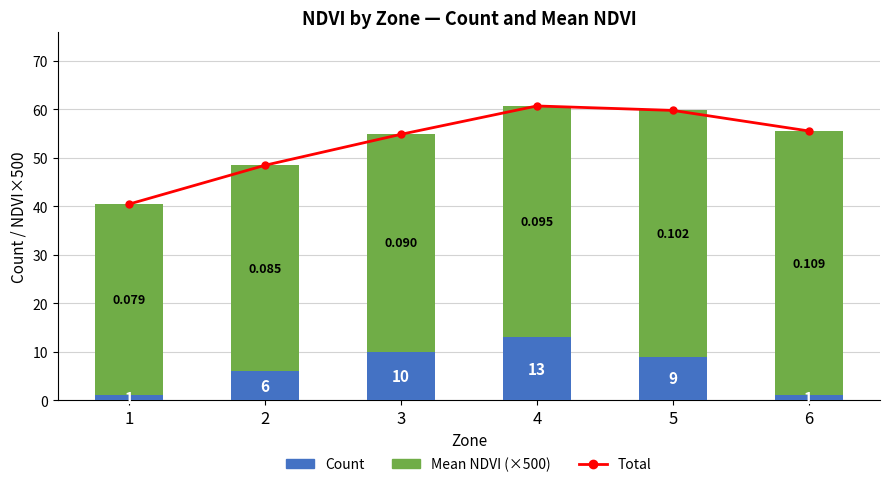

Is it true that Count equals 6.0 at 2?

True